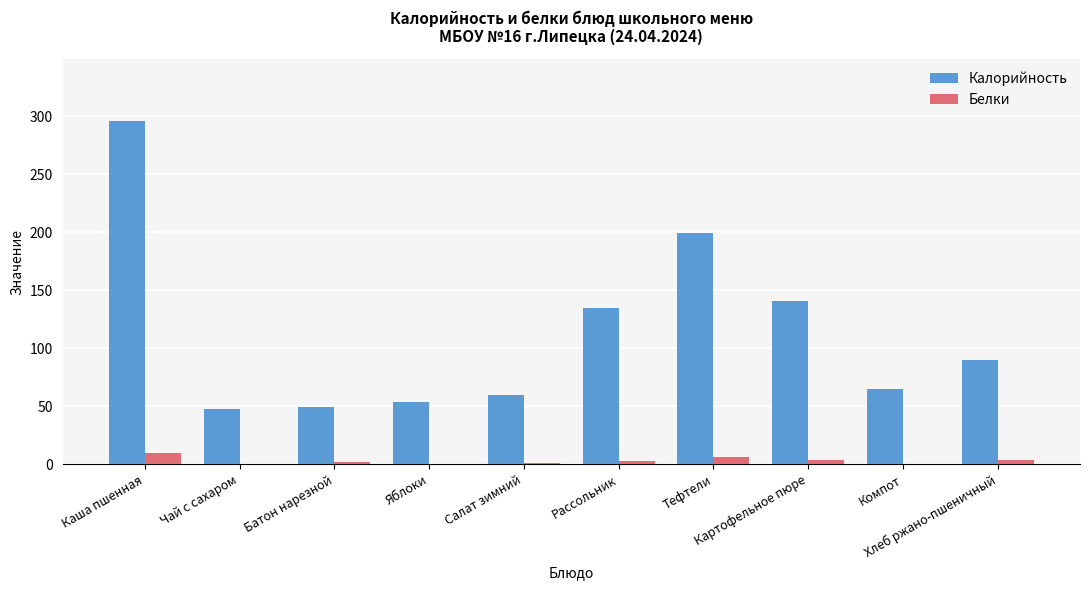

What is the average value of the Белки series?

3.0